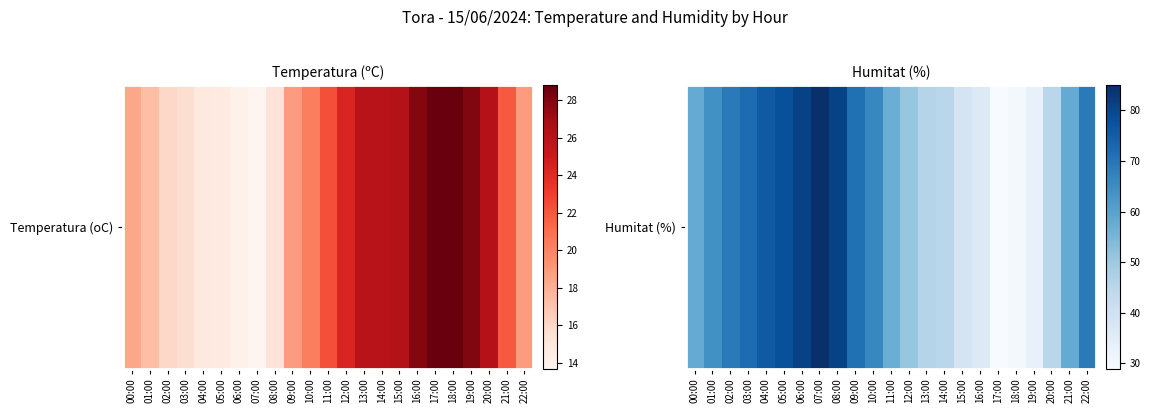

What value does the data have at 21:00, to the nearest 10?

60